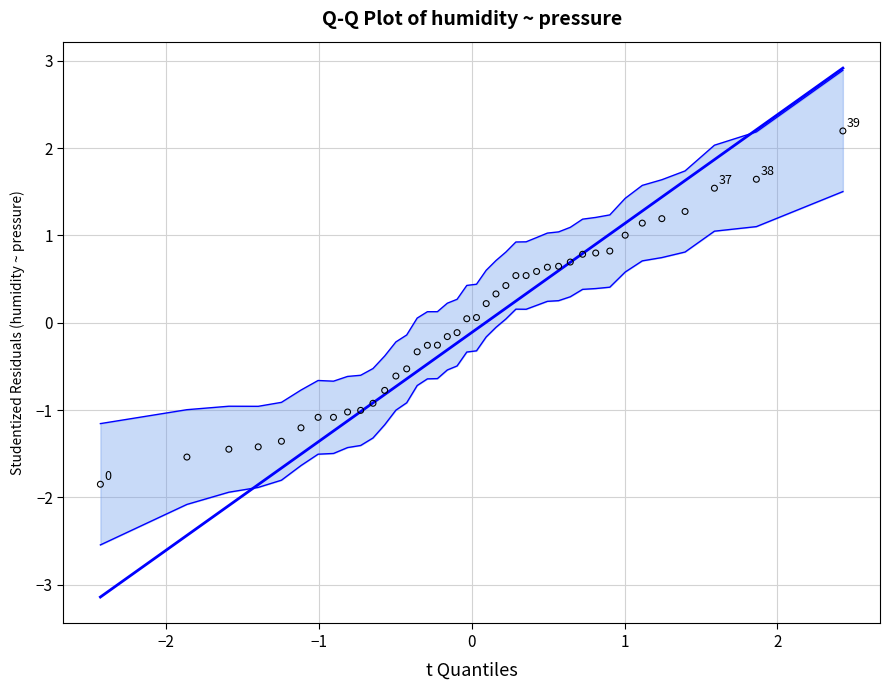

What is the range of Y values (max minus min)?

4.0